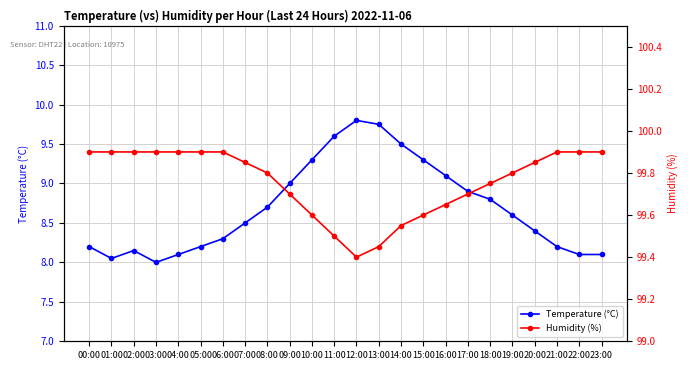

What is the maximum value for Humidity (%)?

99.9